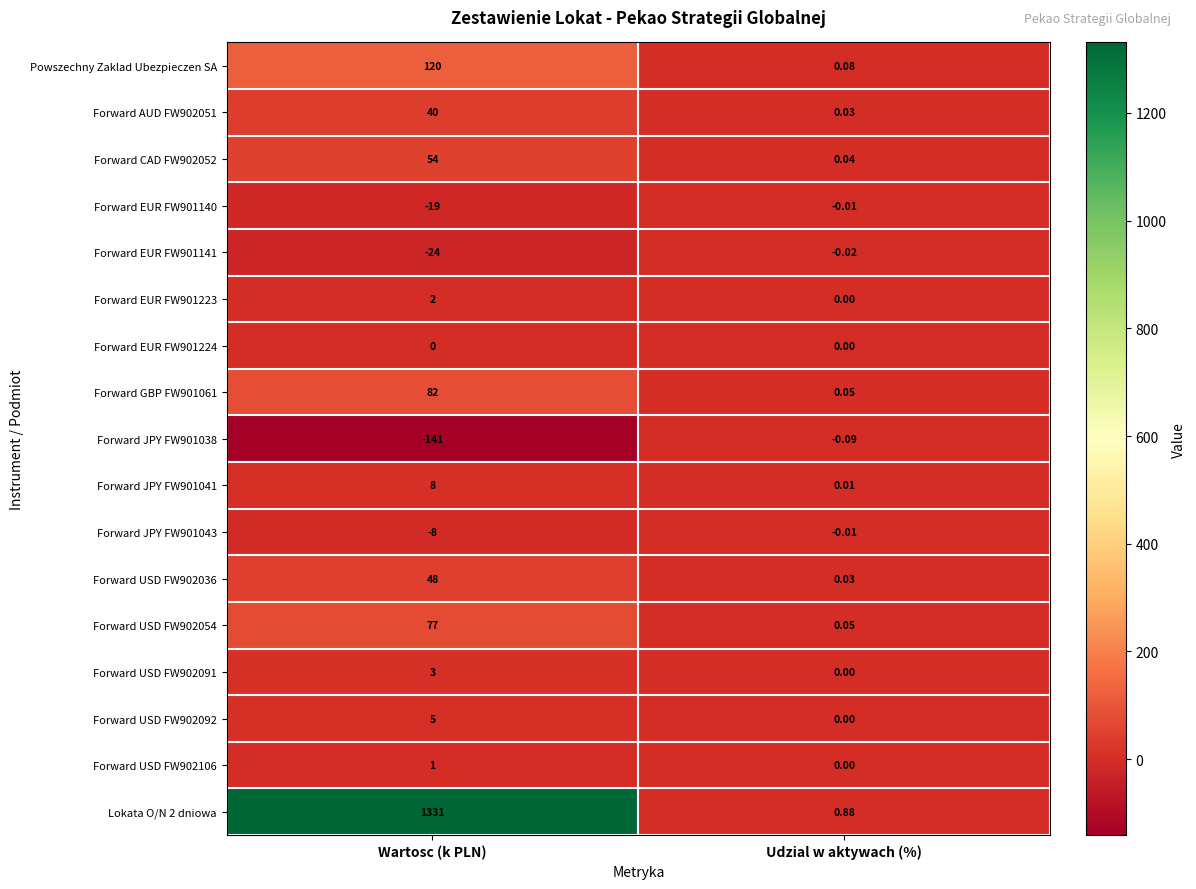

Which category has the highest value across all series?

Wartosc (k PLN)